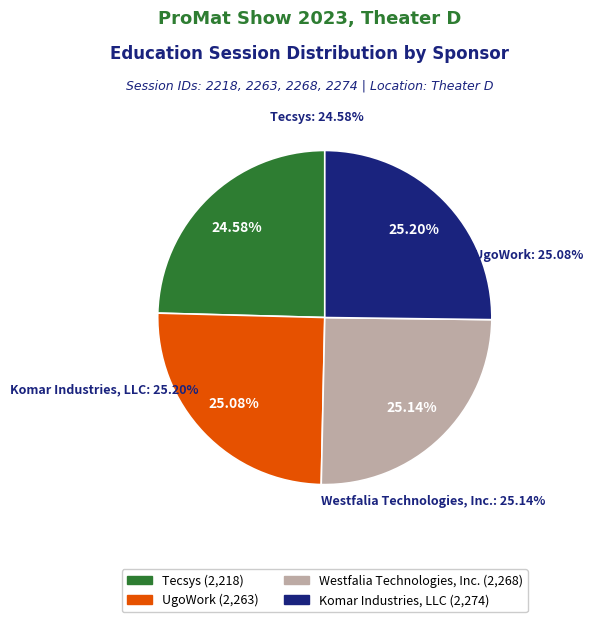

Is the sum of Komar Industries, LLC and UgoWork greater than half?

Yes